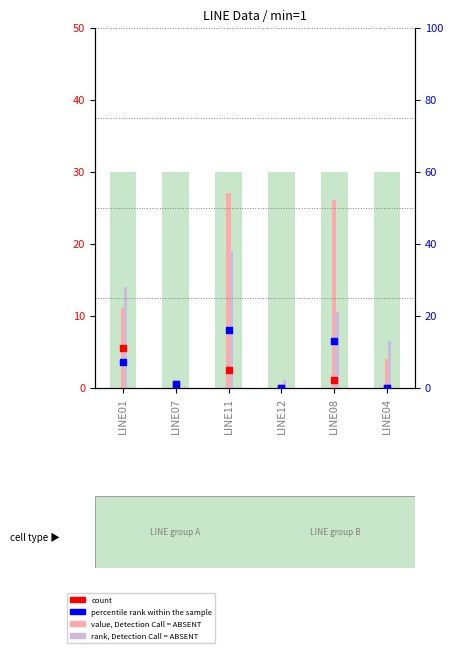

At which category is the sum across all series the highest?

LINE11